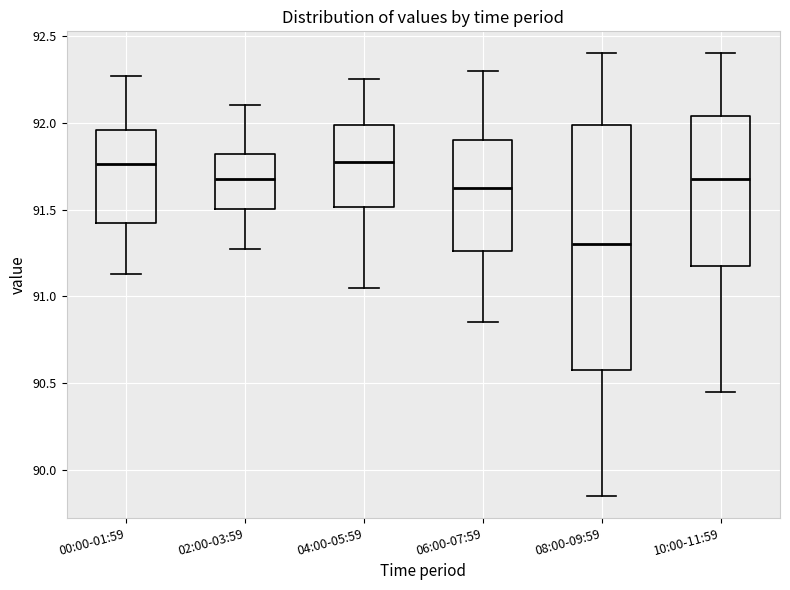

Which box has the lowest median line?

08:00-09:59